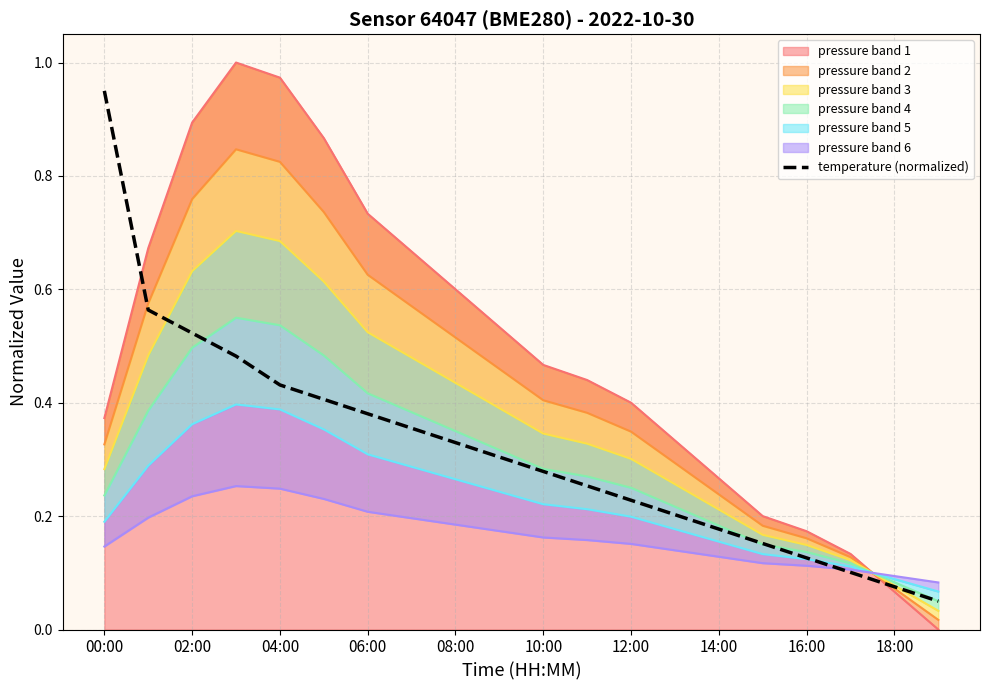

At which category does the chart reach its minimum across all series?

19